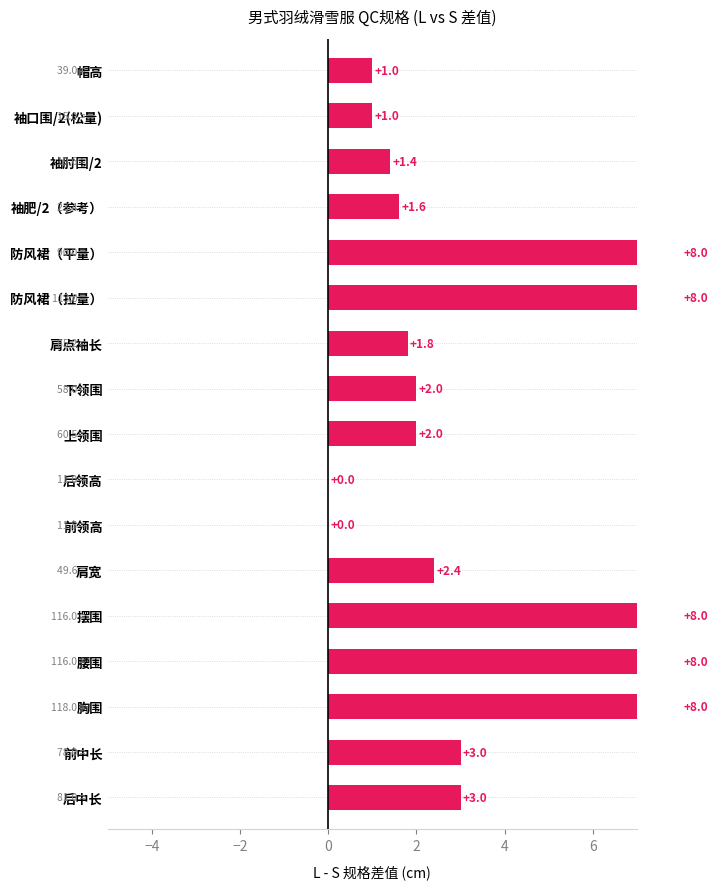

What is the label of the 3rd bar from the right?

袖肘围/2